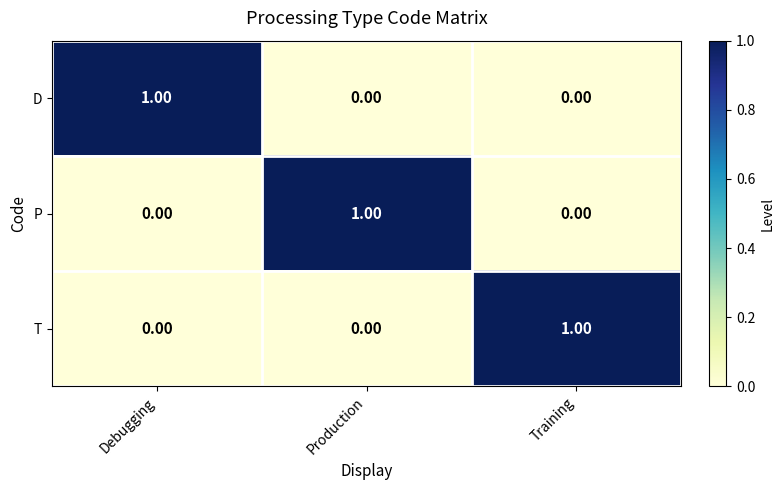

Which category has the highest value in the T series?

Training